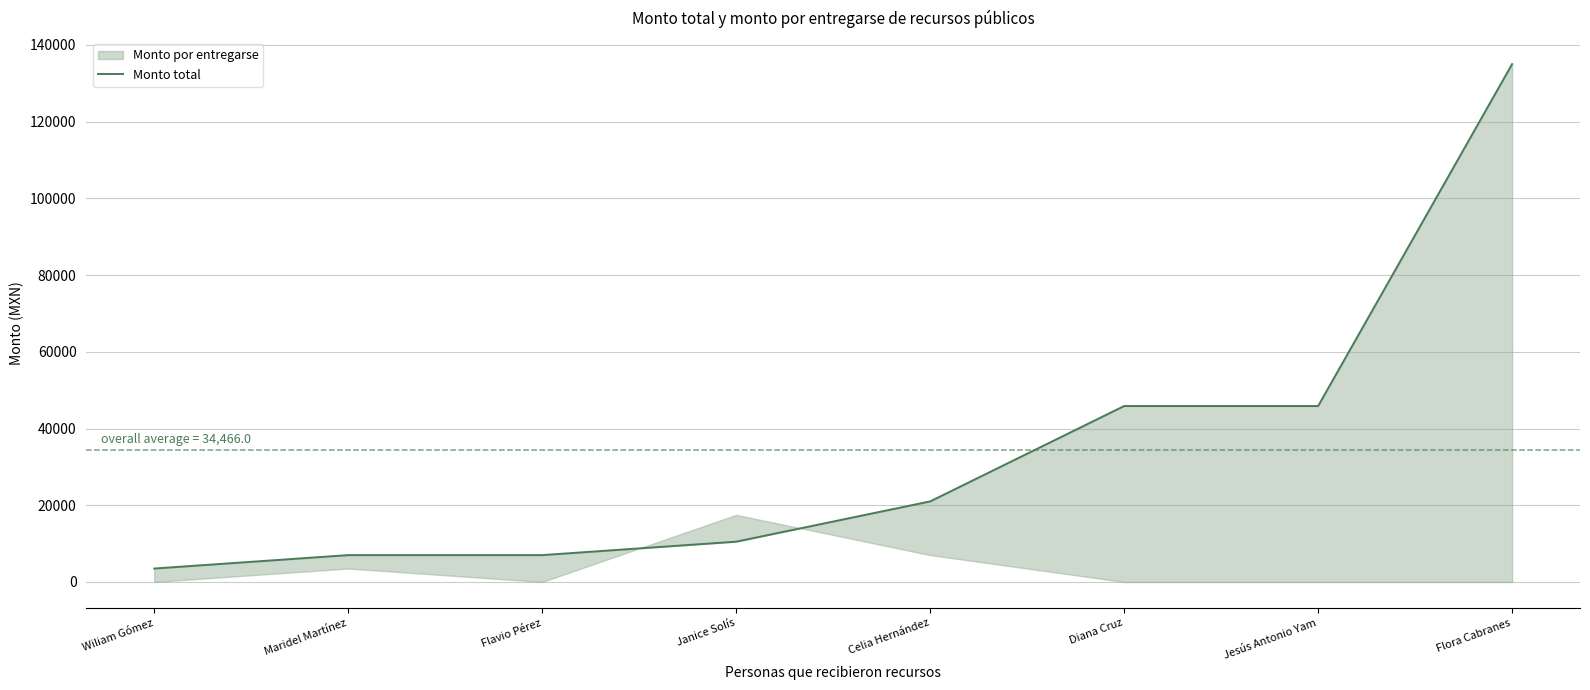

What is the difference between the second highest and second lowest values?

38864